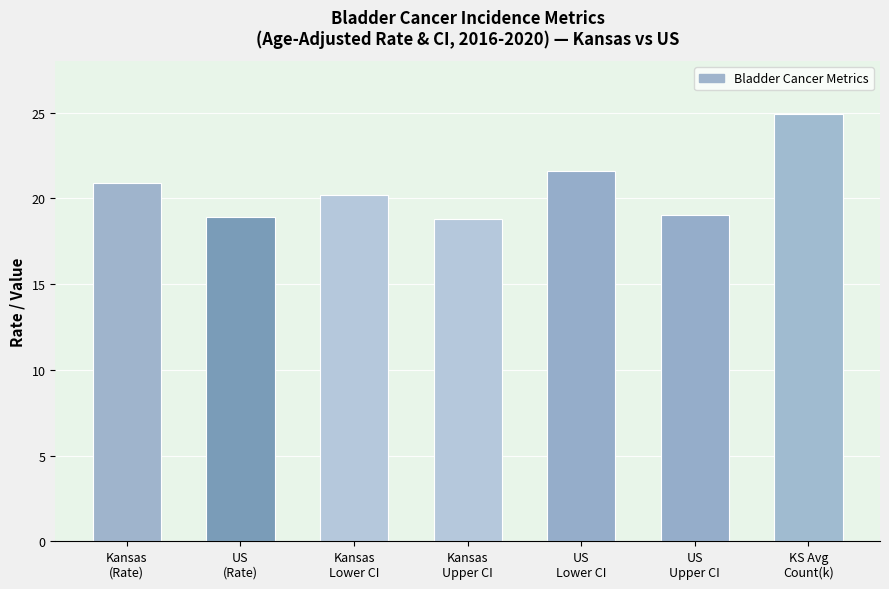

What is the smallest value displayed?

18.8